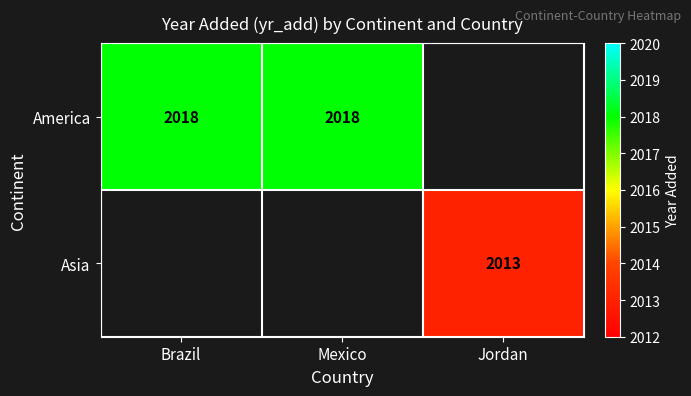

The Asia series shows 2013 at Jordan. True or false?

True